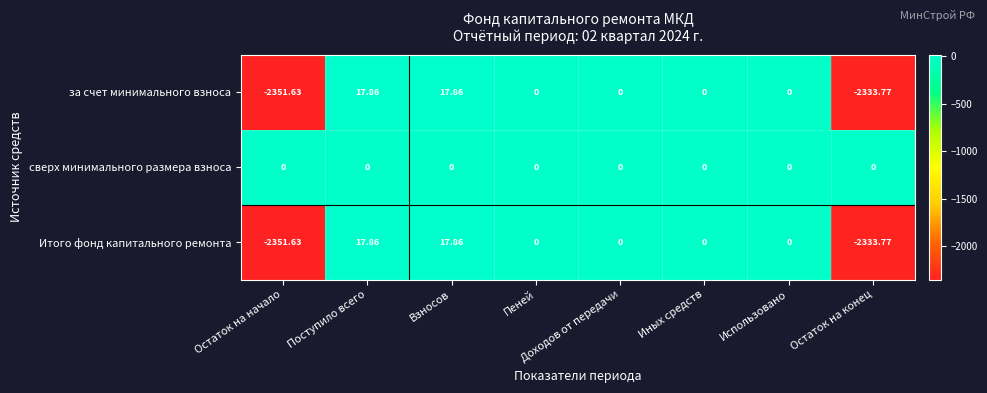

At which label does Итого фонд капитального ремонта first exceed 0?

Поступило всего